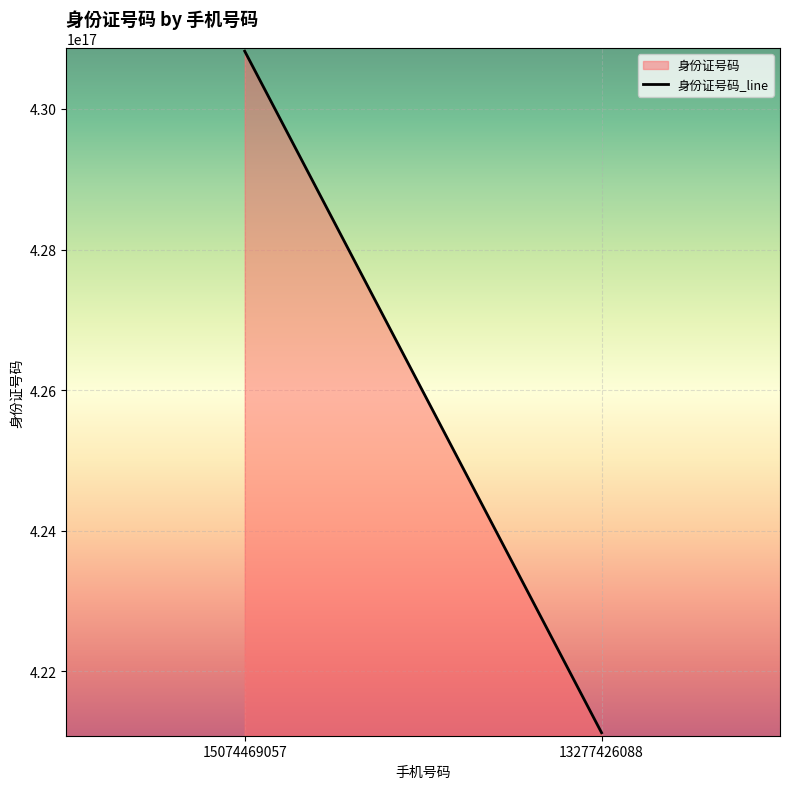

Is it true that the value at 15074469057 is 430822198312044480?

True